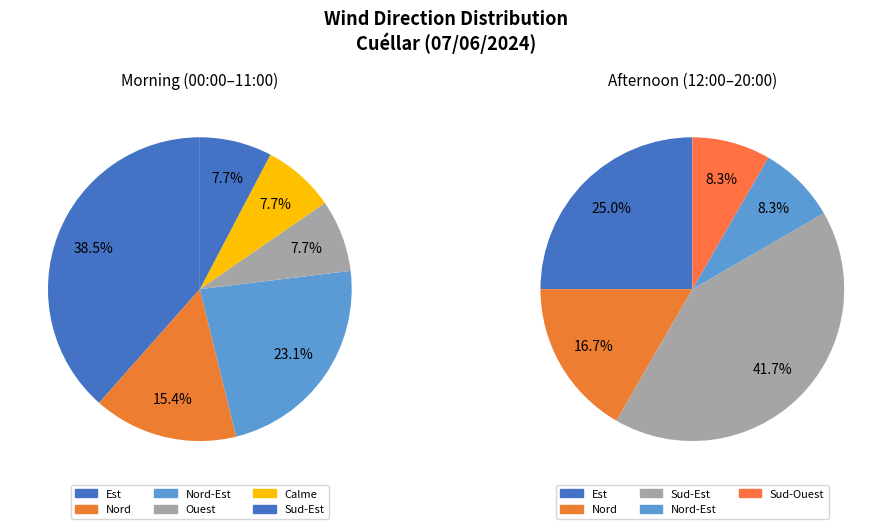

Combined, do Est and Sud-Est account for over 50%?

Yes